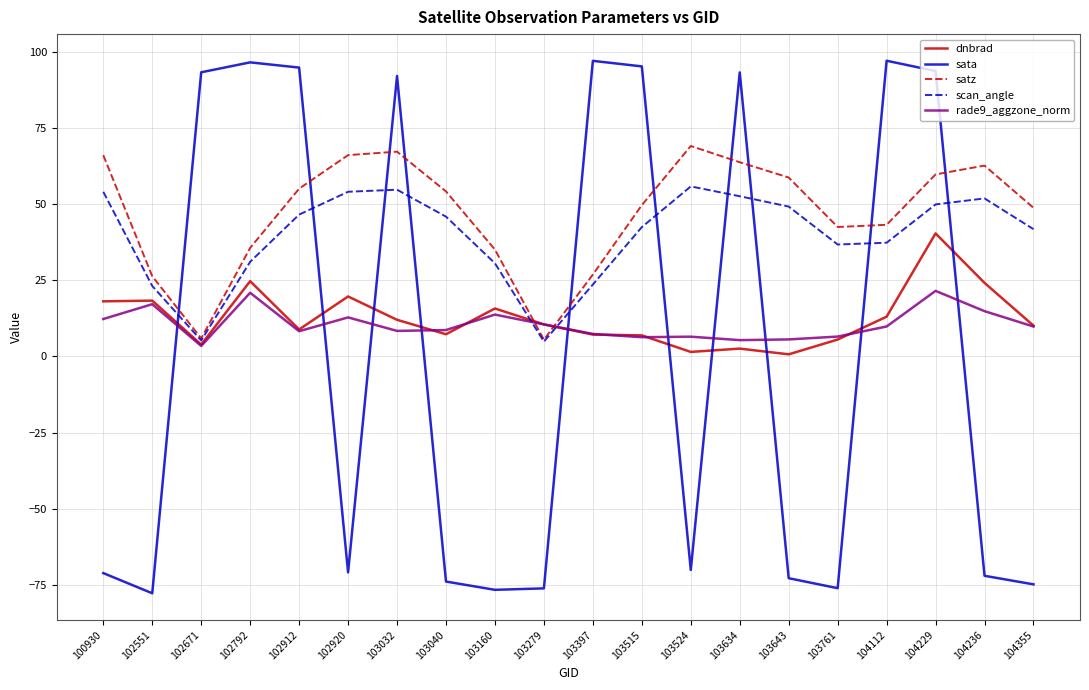

At which category is the sum across all series the highest?

104229